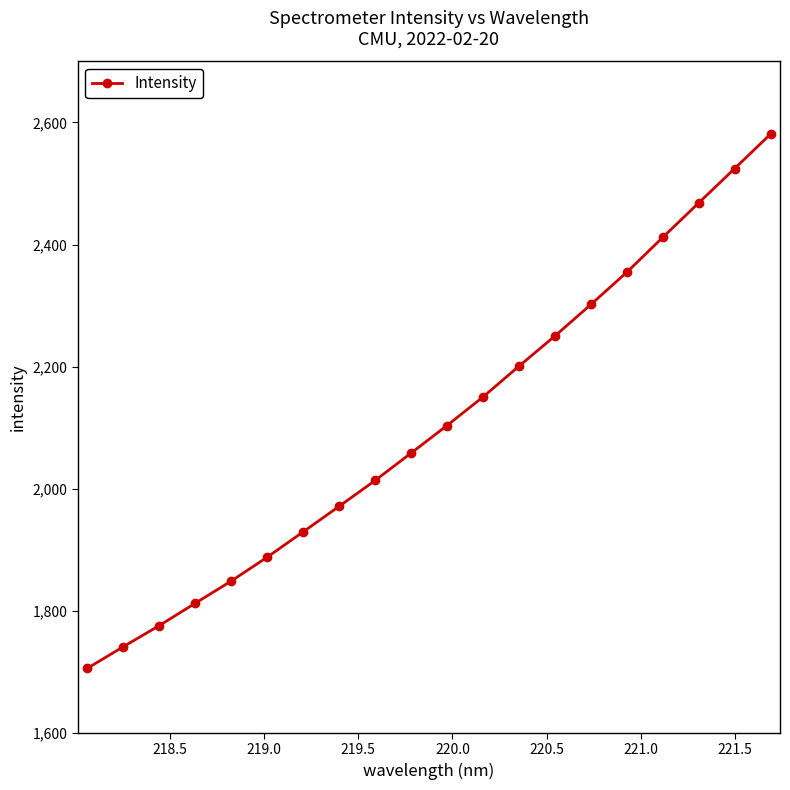

What is the sum of all values?

42090.1